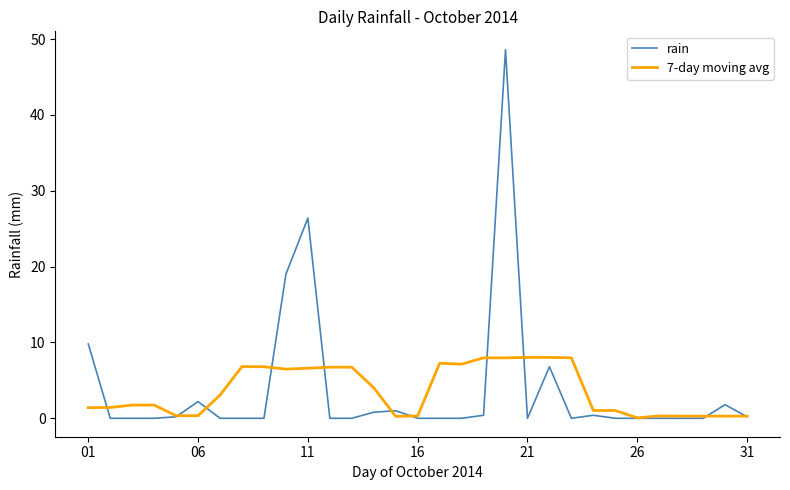

List the series in order of their peak value, highest first.

rain, 7-day moving avg